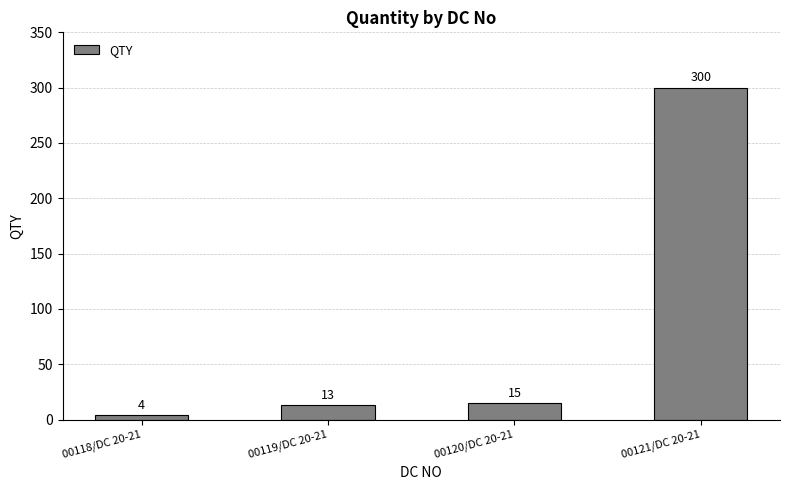

Between 00118/DC 20-21 and 00121/DC 20-21, which is larger?

00121/DC 20-21